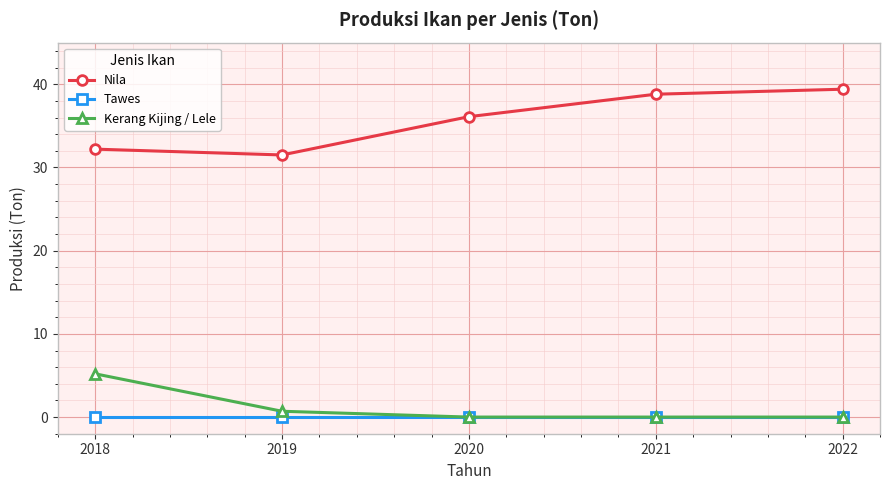

What value does the Nila series have at 2022?

39.4